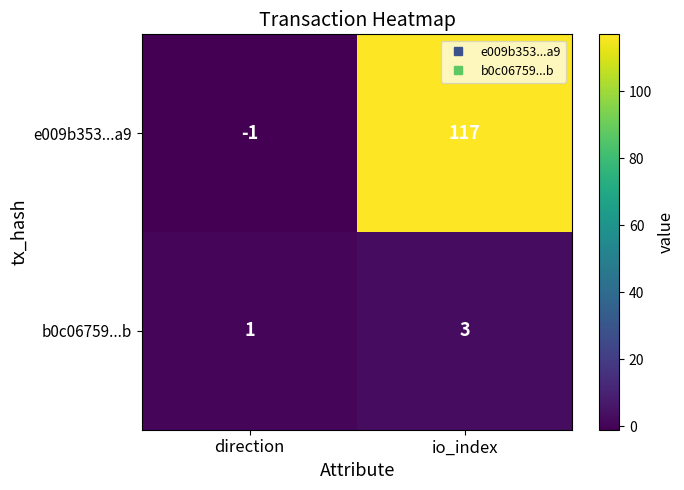

At which label is e009b353...a9 closest to 58?

direction